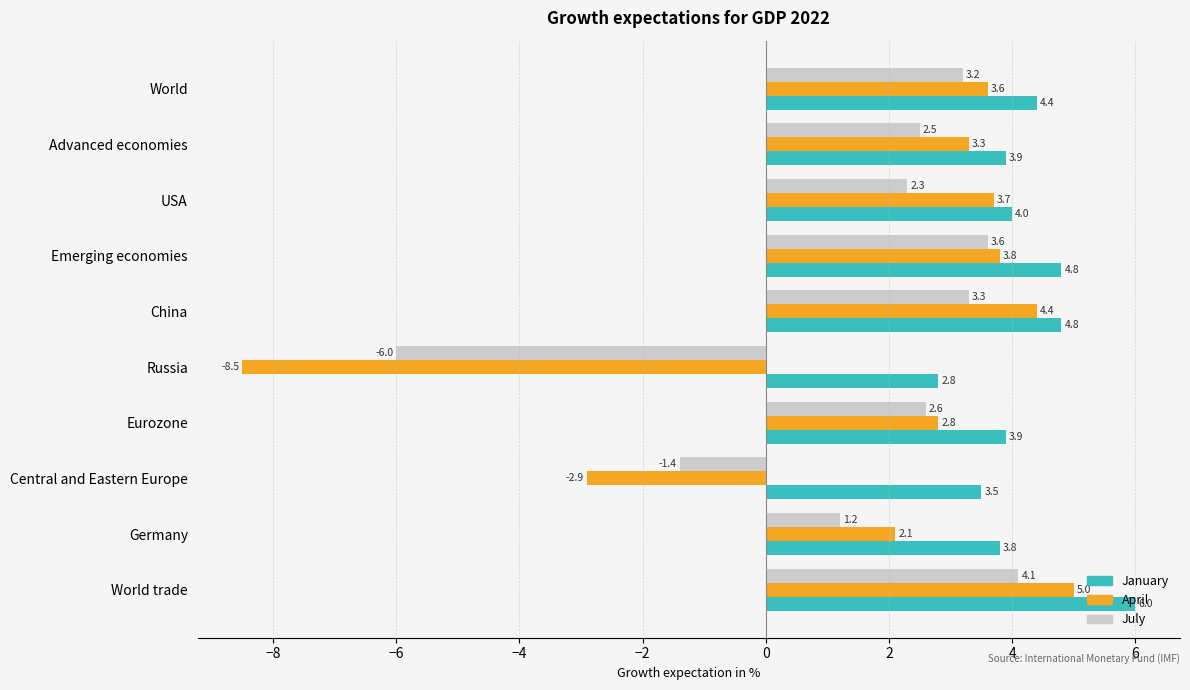

Which series has the largest range (max minus min)?

April